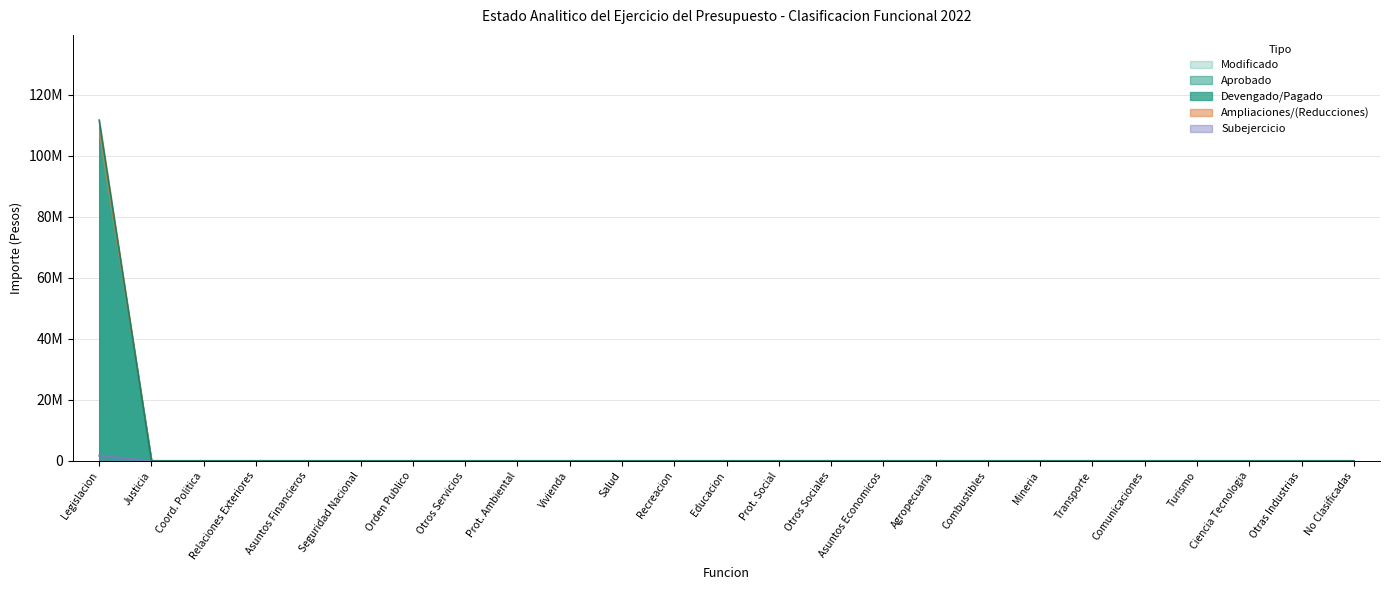

Reading left to right, what are all the values shown in this chart?

1730496	0	0	0	0	0	0	0	0	0	0	0	0	0	0	0	0	0	0	0	0	0	0	0	0